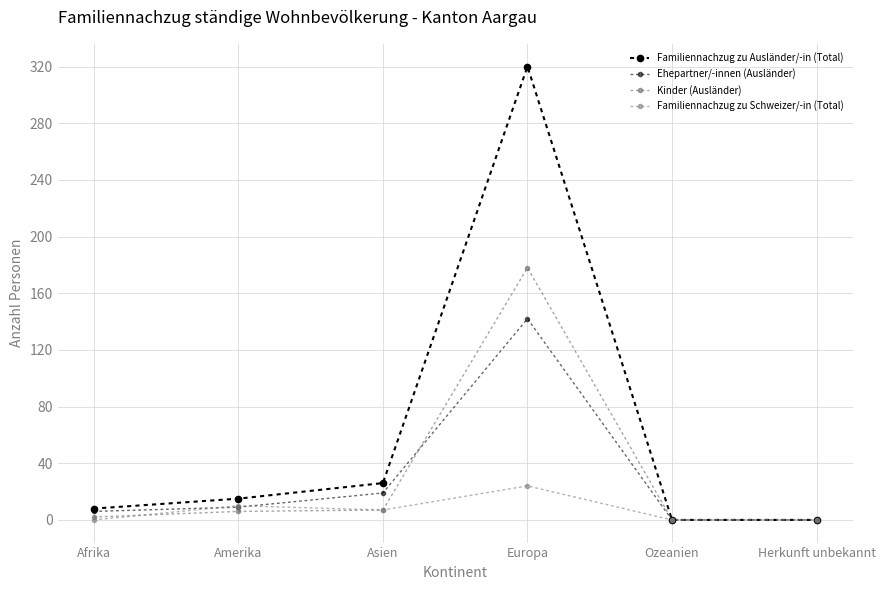

Where is Familiennachzug zu Schweizer/-in (Total) nearest to the value 12?

Amerika